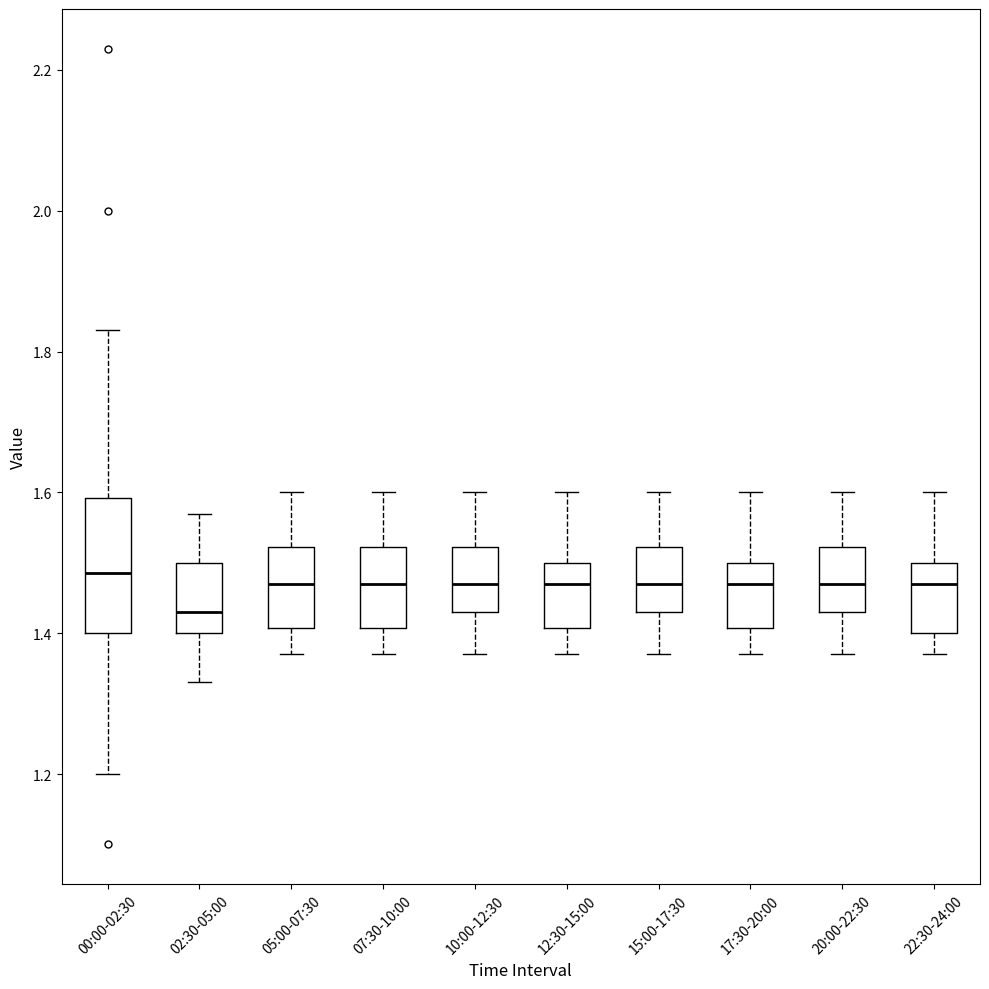

Reading left to right, read every box against the y-axis: the position of its median line, the range the box covers, and the ends of its whiskers. The values are not printed on the chart, so give them approximately, as read against the axis.

00:00-02:30: median 1.48, box 1.40 to 1.60, whiskers 1.20 to 1.84
02:30-05:00: median 1.44, box 1.40 to 1.50, whiskers 1.34 to 1.58
05:00-07:30: median 1.48, box 1.40 to 1.52, whiskers 1.38 to 1.60
07:30-10:00: median 1.48, box 1.40 to 1.52, whiskers 1.38 to 1.60
10:00-12:30: median 1.48, box 1.44 to 1.52, whiskers 1.38 to 1.60
12:30-15:00: median 1.48, box 1.40 to 1.50, whiskers 1.38 to 1.60
15:00-17:30: median 1.48, box 1.44 to 1.52, whiskers 1.38 to 1.60
17:30-20:00: median 1.48, box 1.40 to 1.50, whiskers 1.38 to 1.60
20:00-22:30: median 1.48, box 1.44 to 1.52, whiskers 1.38 to 1.60
22:30-24:00: median 1.48, box 1.40 to 1.50, whiskers 1.38 to 1.60